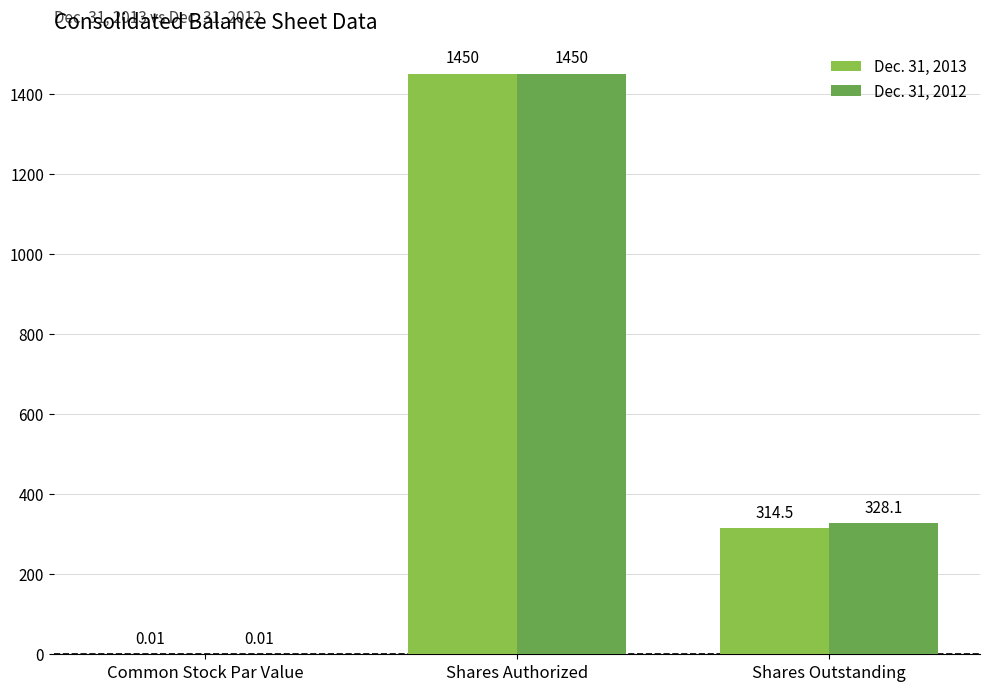

Between Common Stock Par Value and Shares Outstanding, which series saw the biggest shift?

Dec. 31, 2012